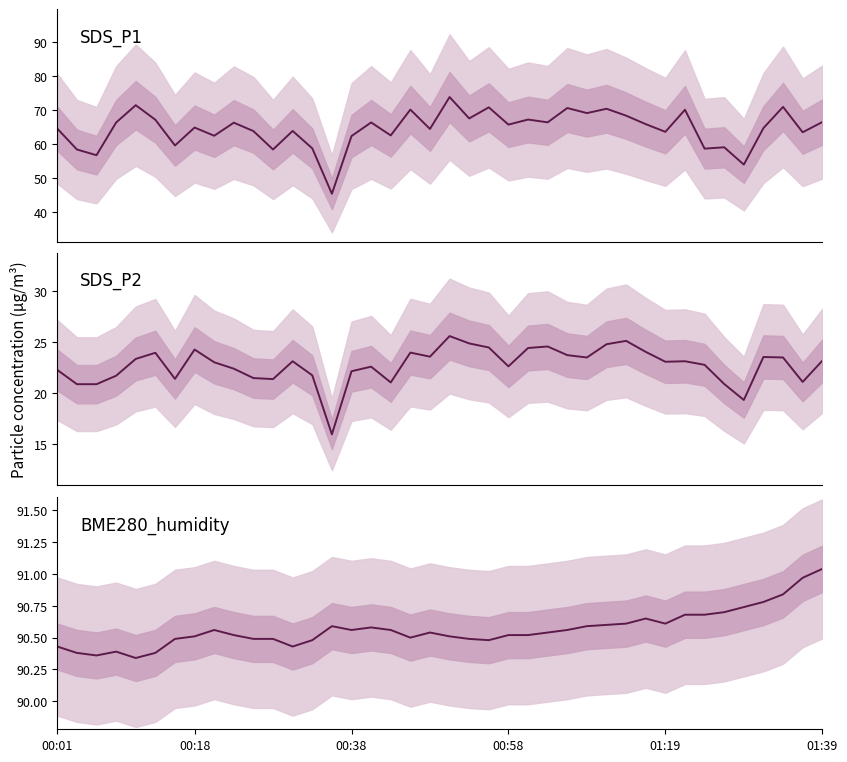

How many distinct data groups are displayed?

3